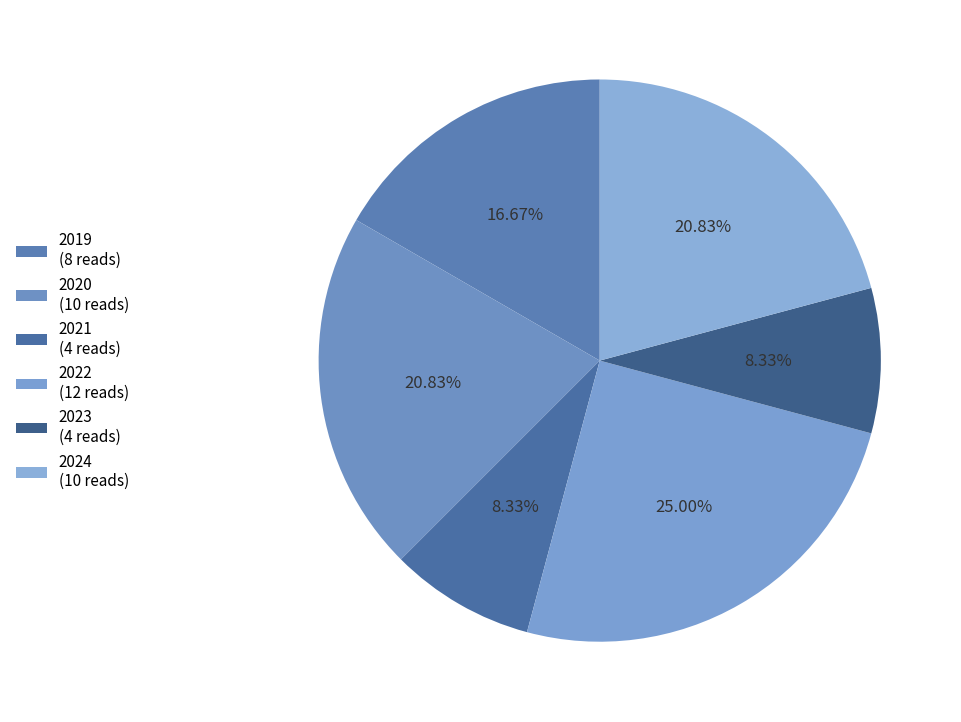

What is the total percentage of 2020 and 2022?

45.8%